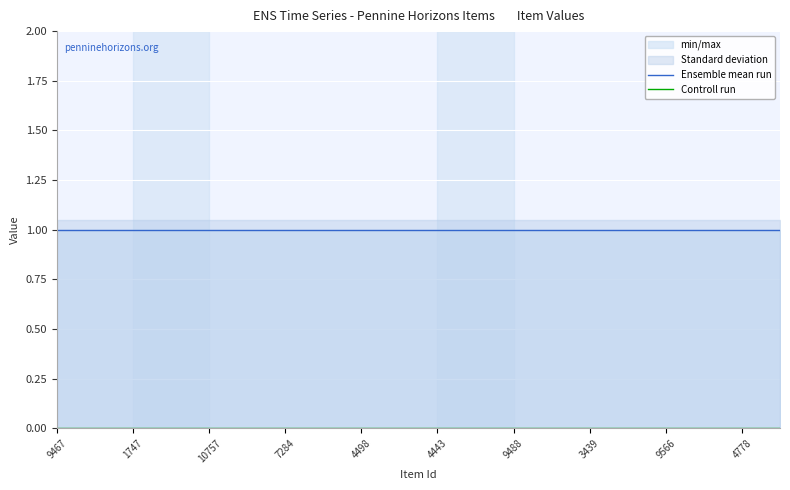

What is the average value of the Ensemble mean run series?

1